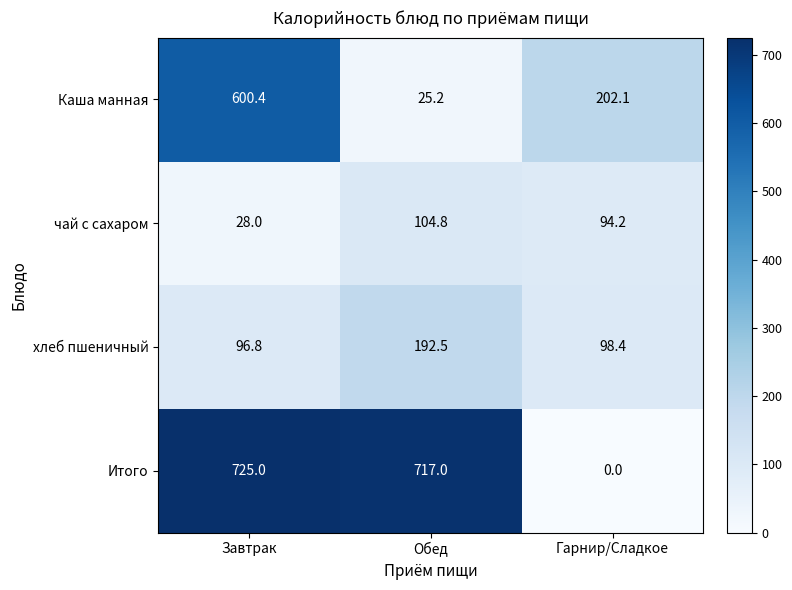

What is the difference between the Каша манная values at Завтрак and Гарнир/Сладкое?

398.3